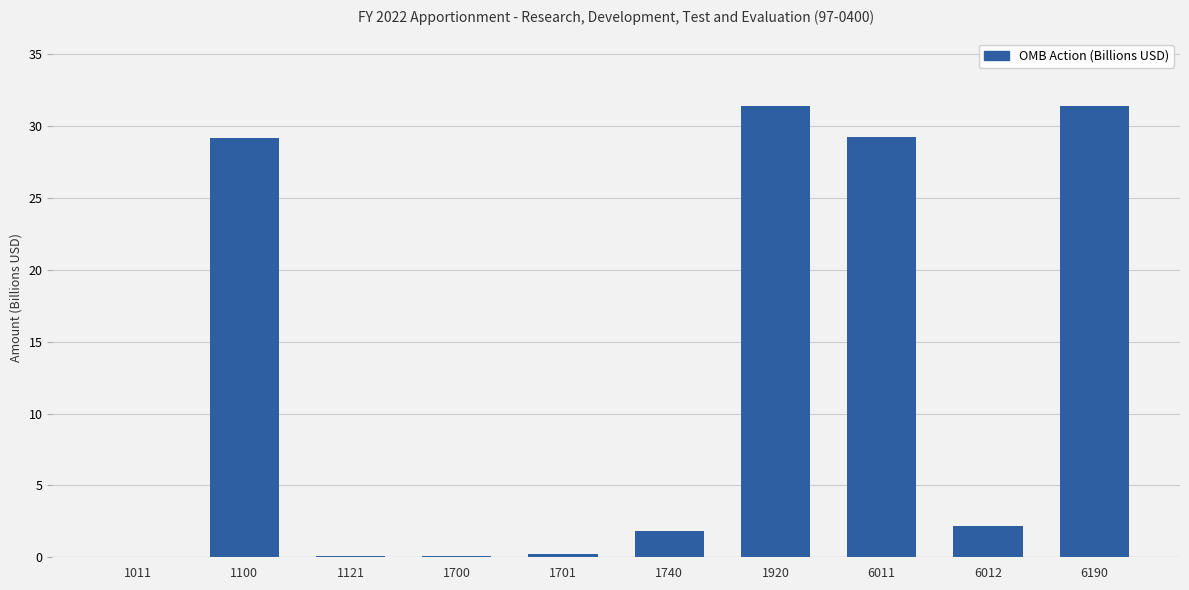

What is the maximum value shown in the chart?

31.4